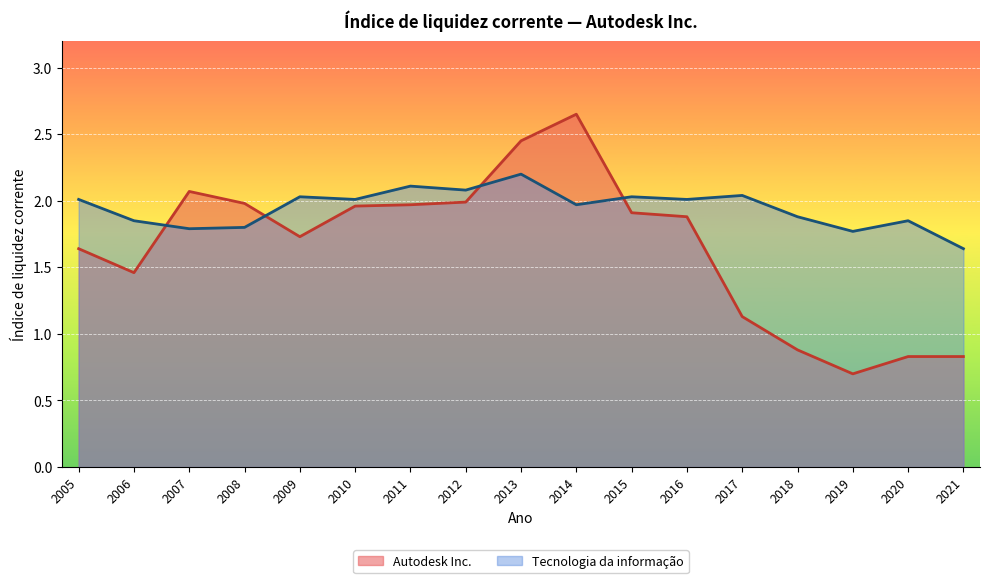

List the series in order of their overall mean, highest first.

Tecnologia da informação, Autodesk Inc.